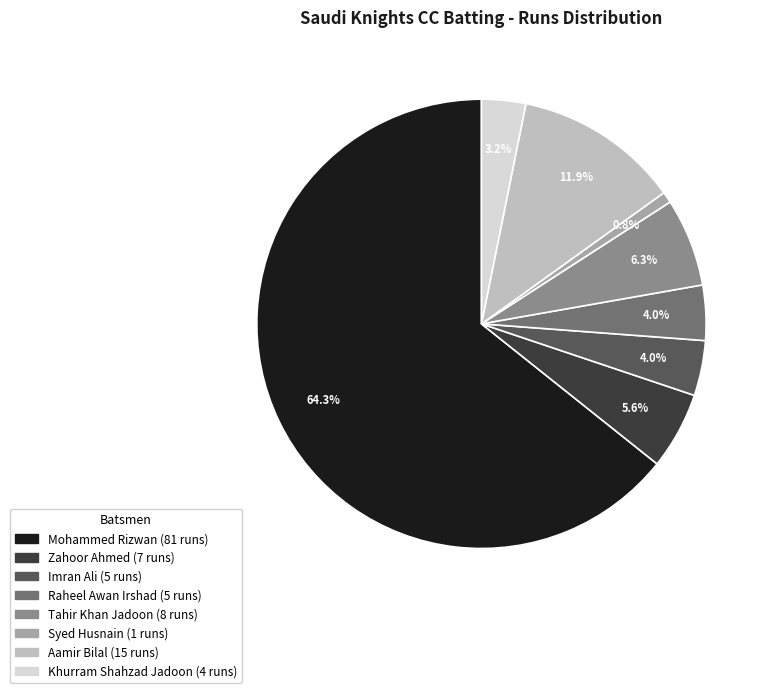

Is there a majority slice in this chart?

Yes